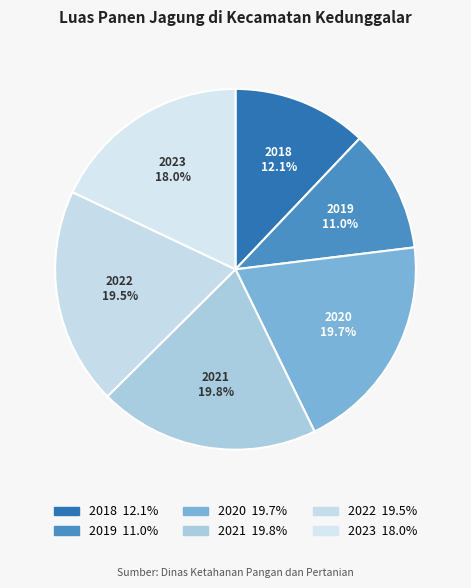

Which category has the smallest portion of the pie?

2019